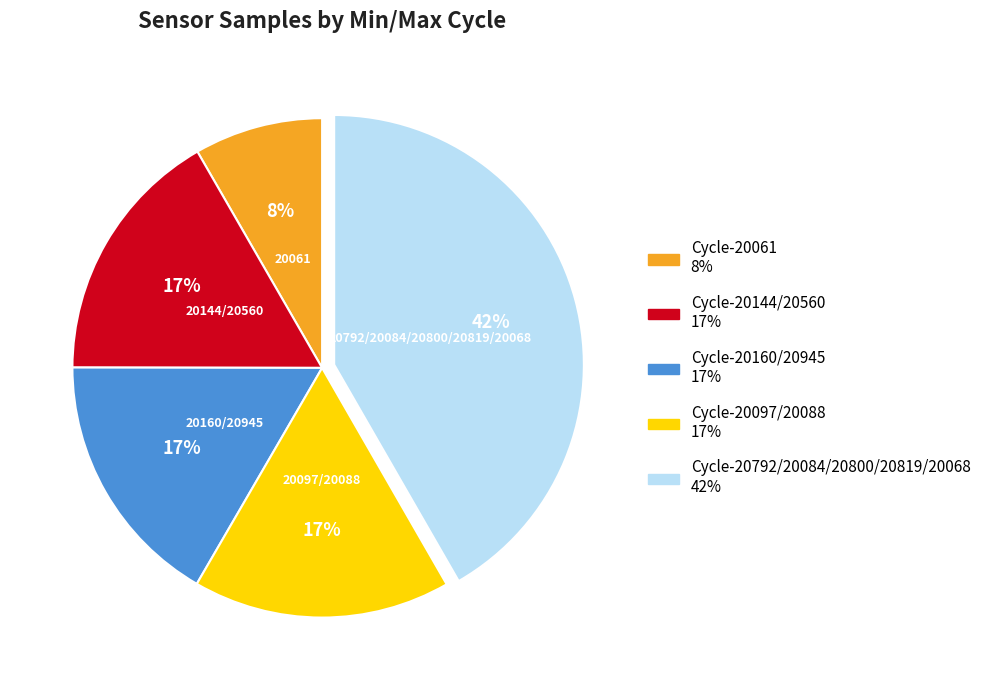

To the nearest percent, what is the average slice percentage?

20%